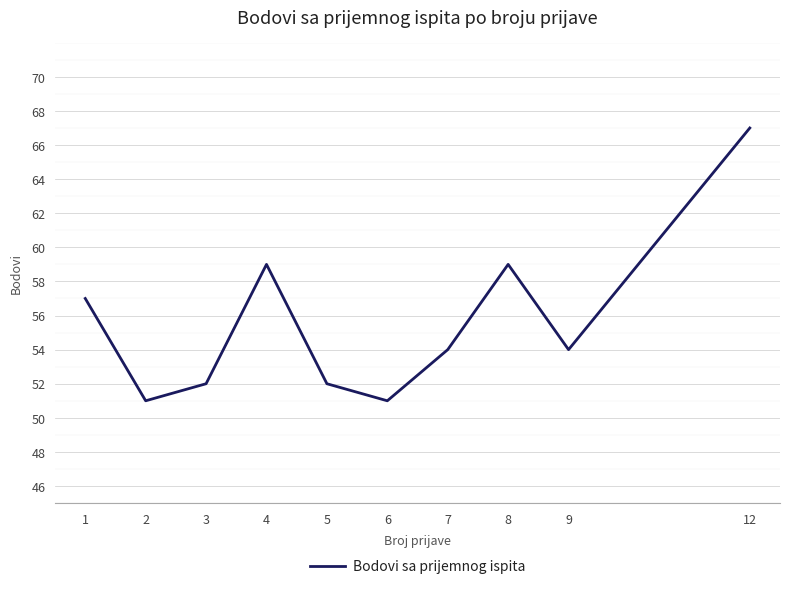

What is the smallest value displayed?

51